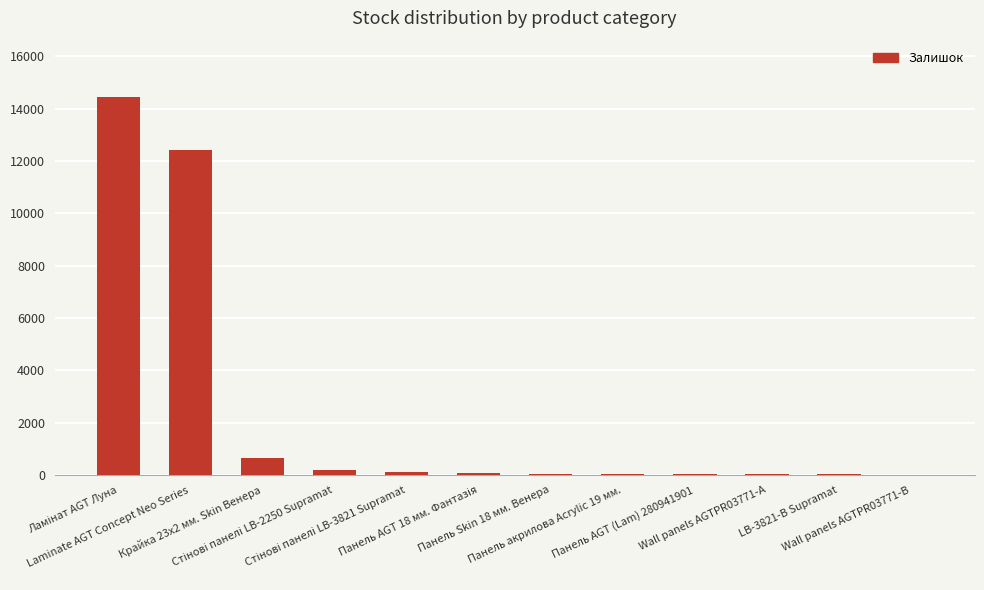

What is the maximum value shown in the chart?

14438